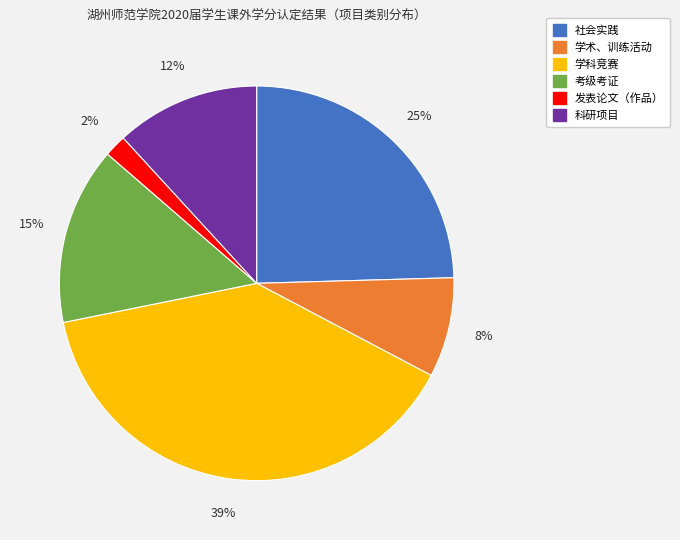

True or false: 学科竞赛 accounts for 31% of the total.

False